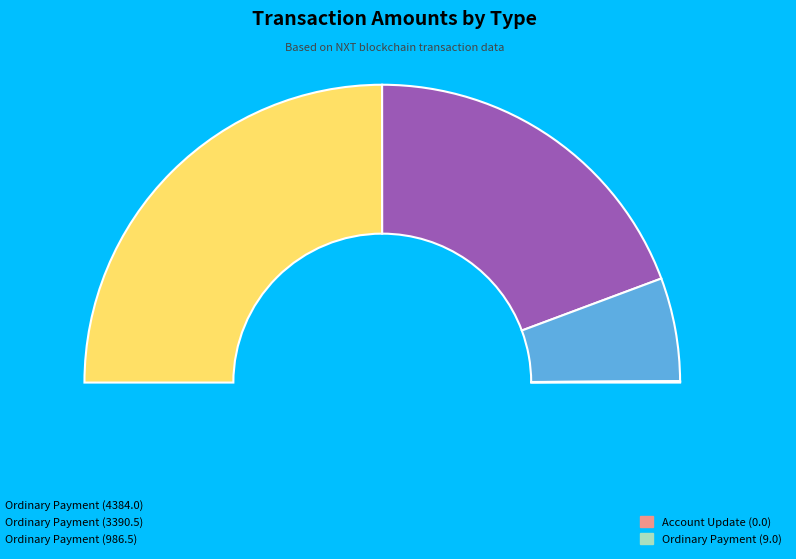

Is the sum of Ordinary Payment (4384.0) and Ordinary Payment (986.5) greater than half?

Yes